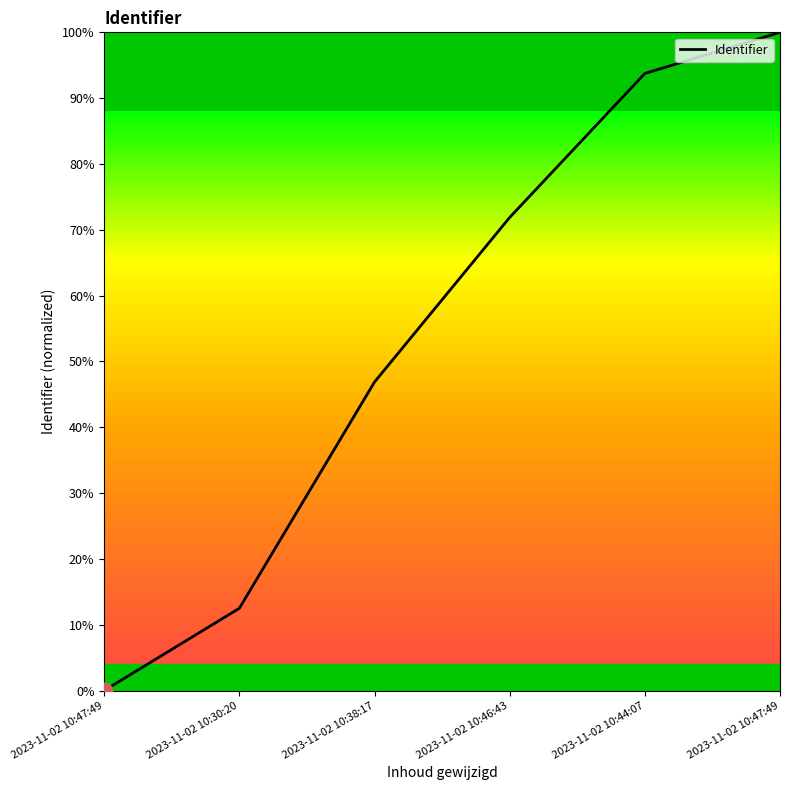

List the labels in order of value, smallest first.

2023-11-02 10:47:49, 2023-11-02 10:30:20, 2023-11-02 10:38:17, 2023-11-02 10:46:43, 2023-11-02 10:44:07, 2023-11-02 10:47:49